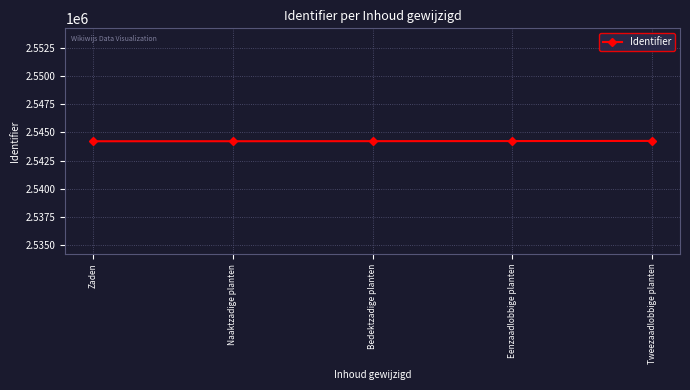

What position from the left is Tweezaadlobbige planten?

5